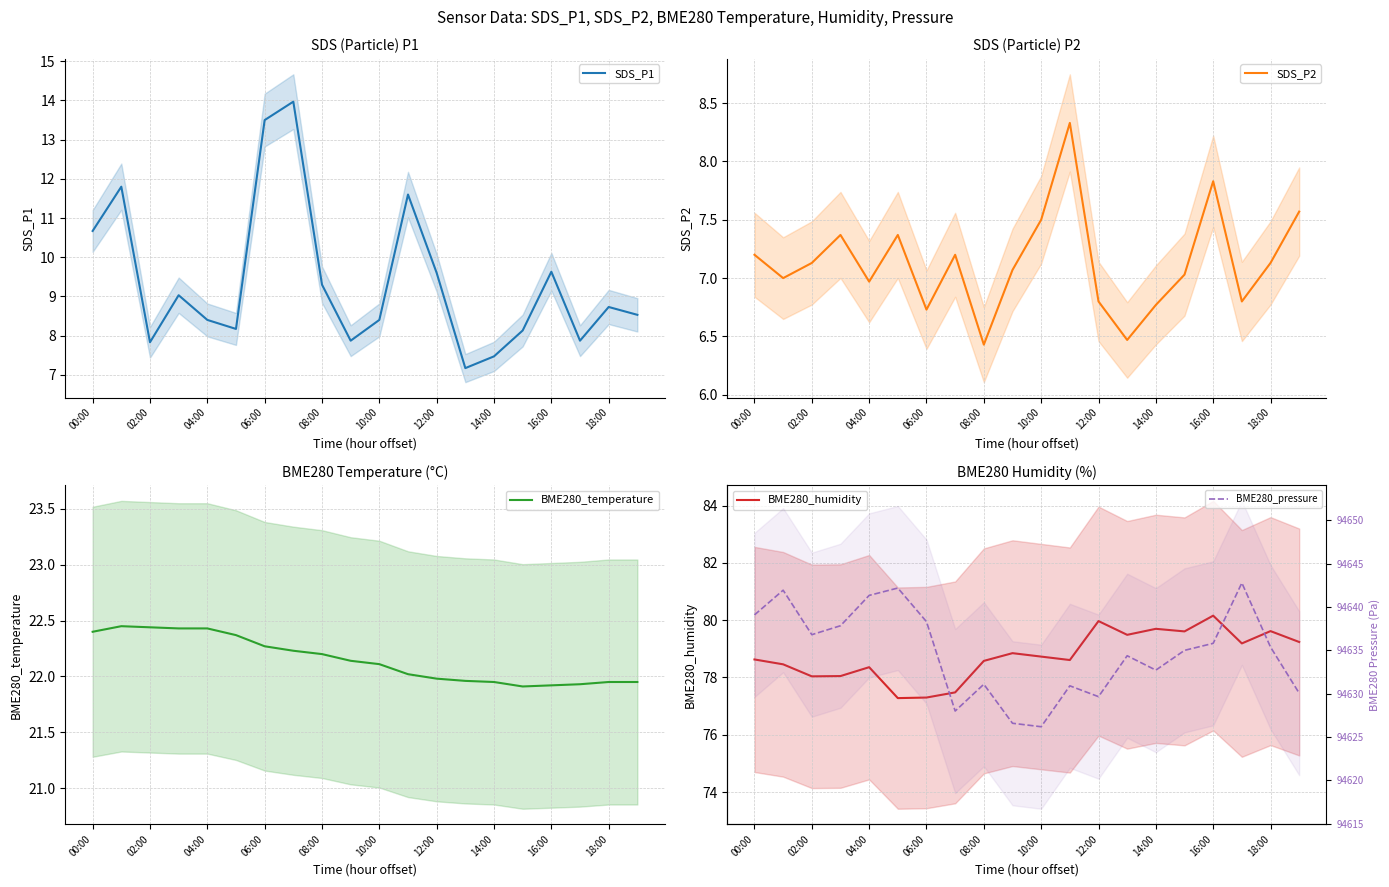

What is the maximum value for SDS_P1?

14.0